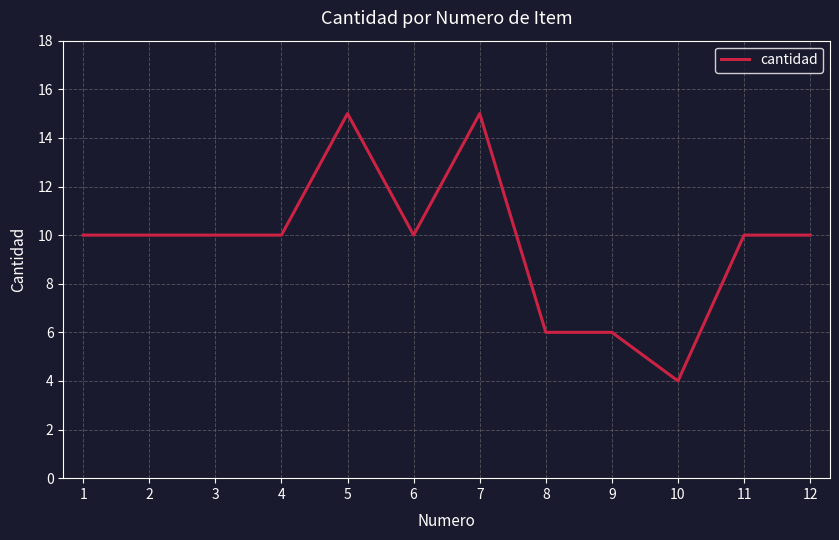

What is the difference between the second highest and minimum values?

11